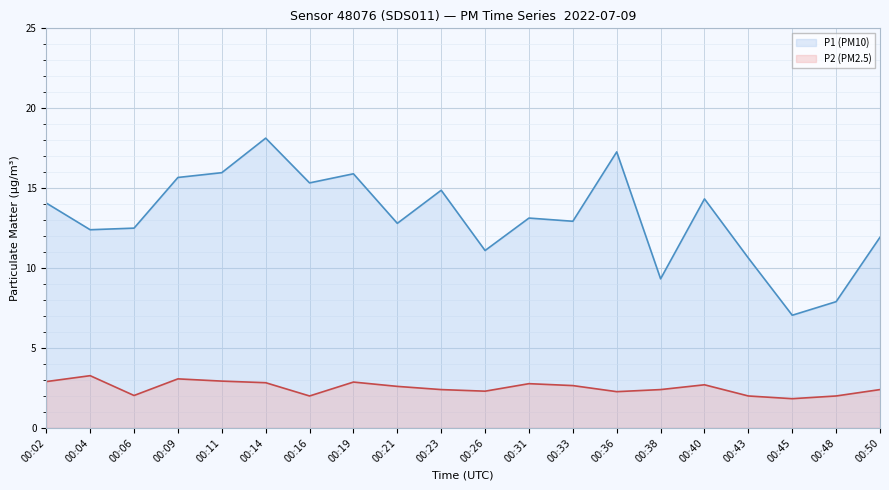

Where is the first local maximum for P2 (PM2.5) line?

00:04